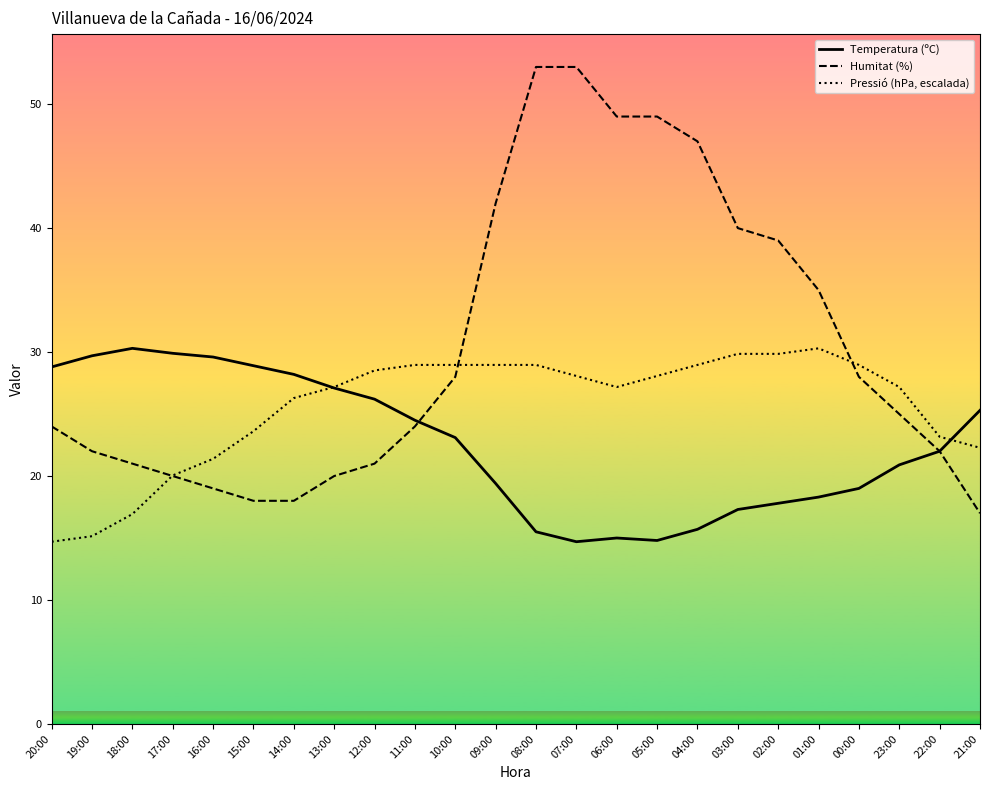

True or false: Humitat (%) has more than 2 points higher than both neighbors.

False